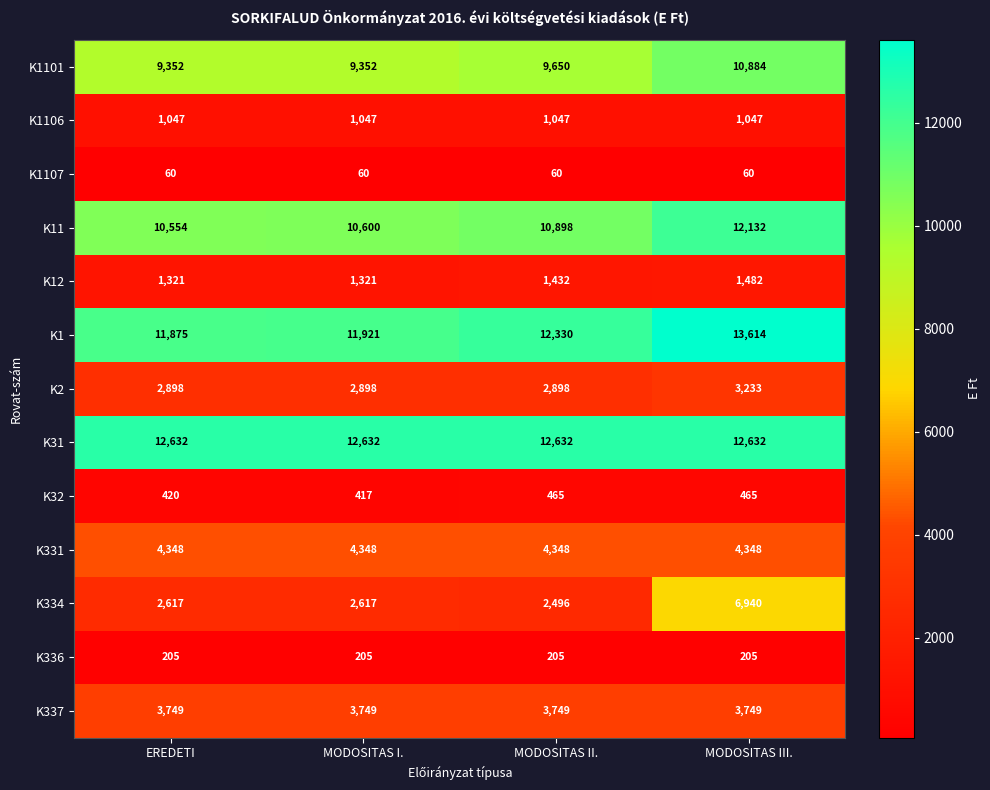

At which category is the sum across all series the highest?

MODOSITAS III.